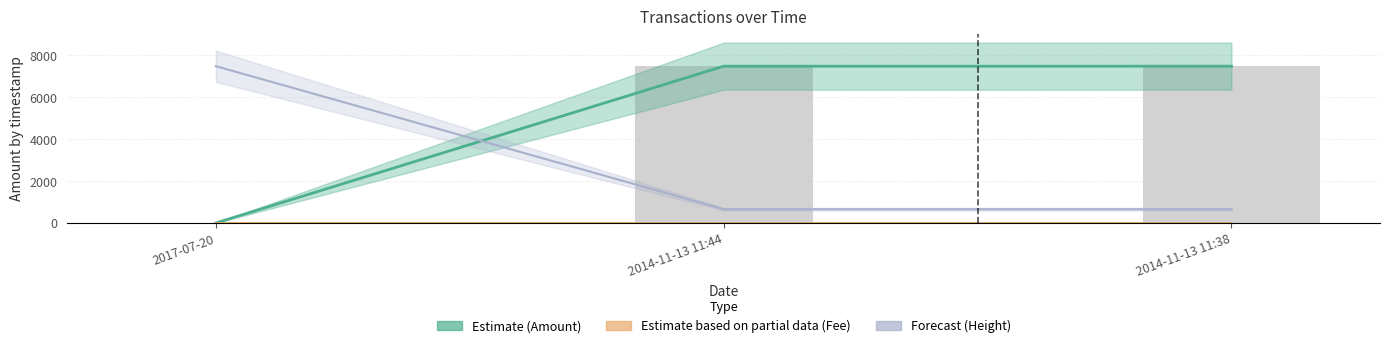

How many bars are there in each group?

2